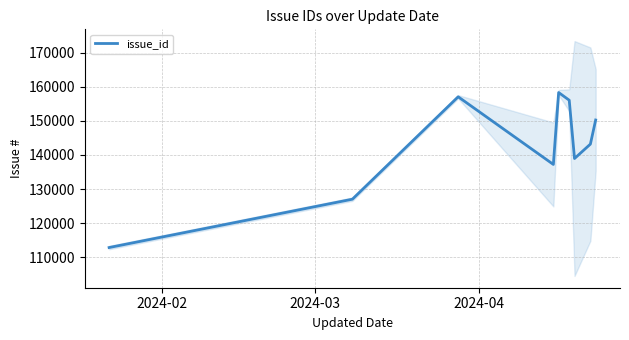

Reading left to right, extract all data points from this chart.

112871.0	127037.0	157040.5	137220.0	158292.5	156039.0	138952.6	143171.8	150240.2